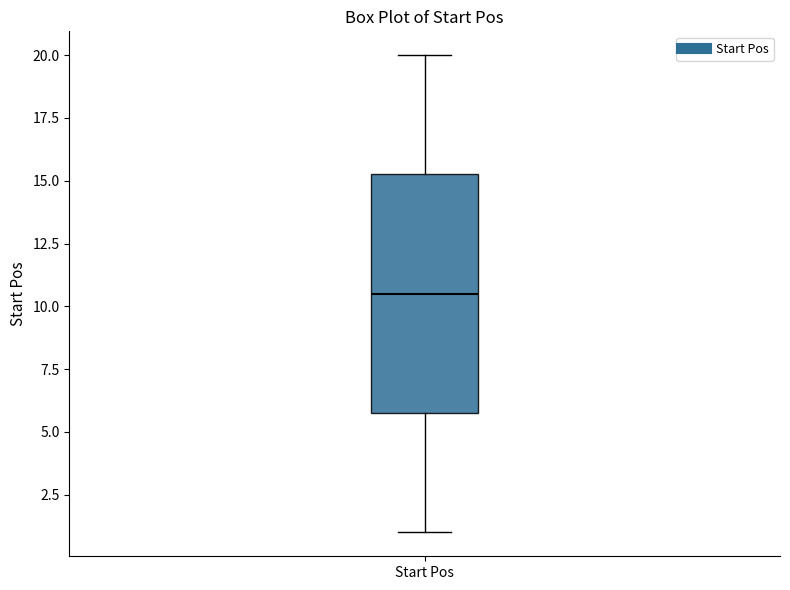

Transcribe this box plot: give where the median line is, the range the box spans, and where the two whiskers end, as read against the y-axis. The values are not printed on the chart, so give them approximately, as read against the axis.

median 10.5, box 6.0 to 15.5, whiskers 1.0 to 20.0